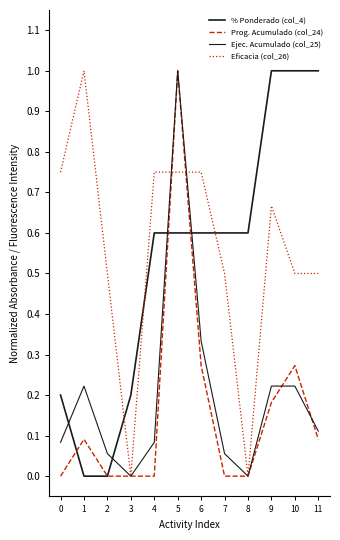

The Ejec. Acumulado (col_25) series shows 0.1 at 2. True or false?

True